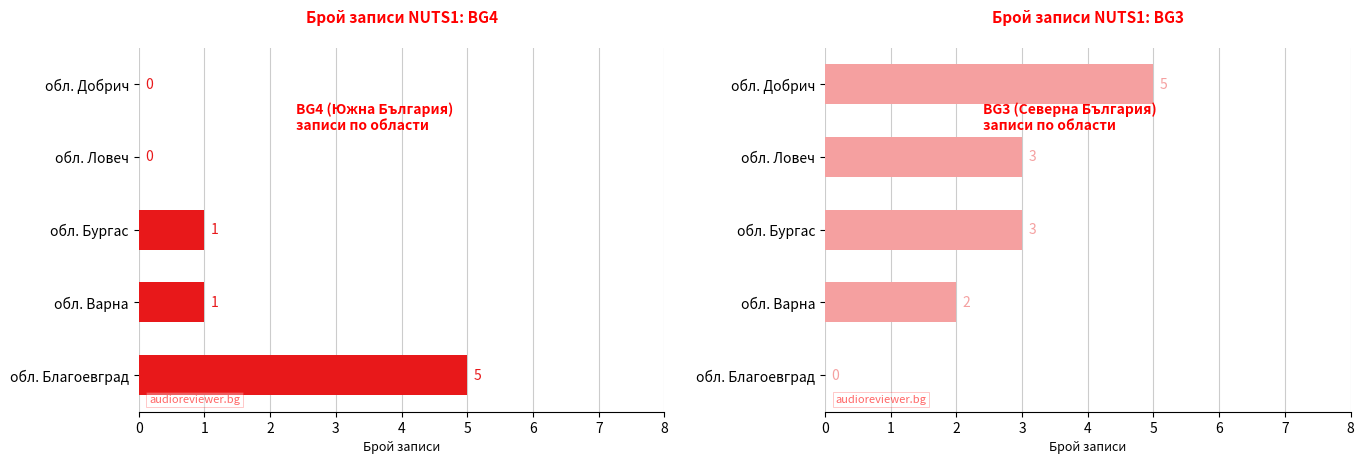

Which has a higher value, обл. Бургас or обл. Благоевград?

обл. Бургас